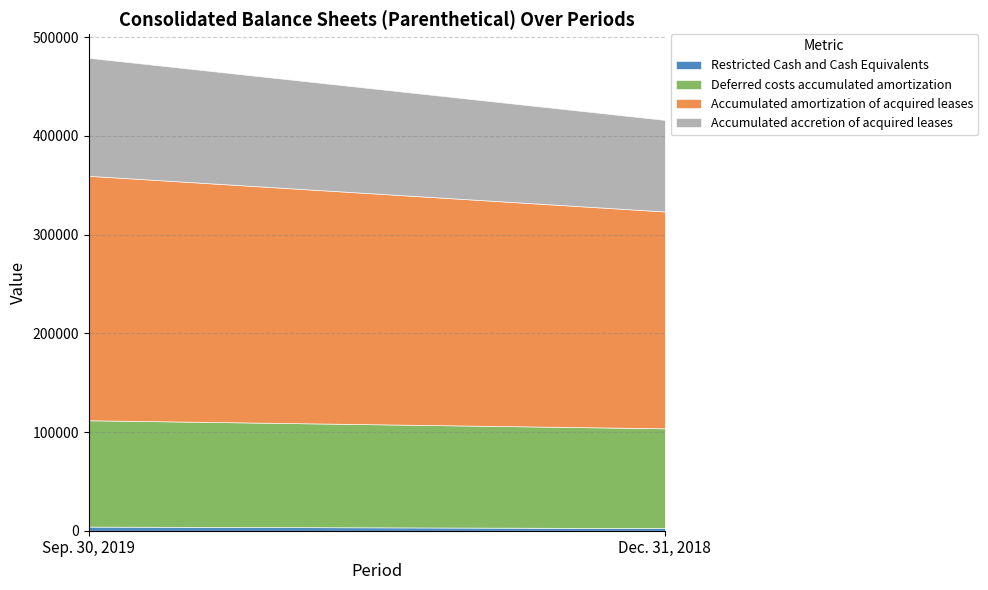

How many distinct data groups are displayed?

5